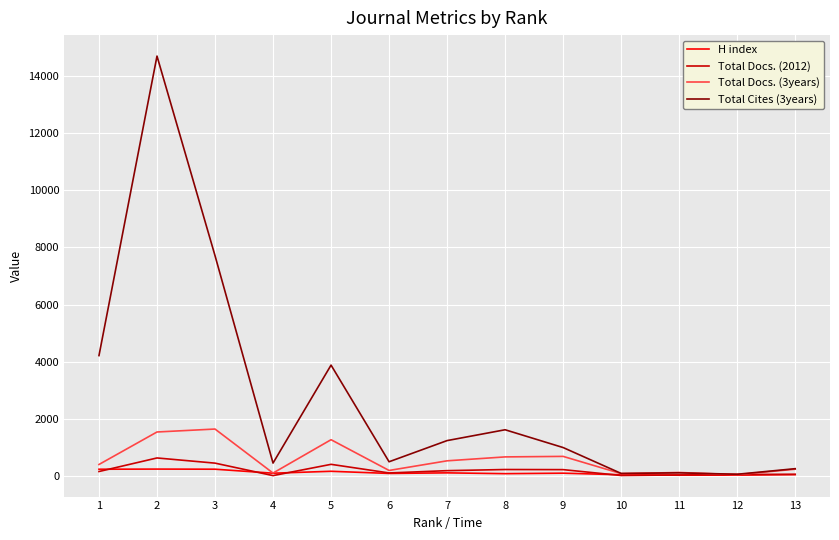

Is it true that Total Docs. (2012) equals 111 at 6?

True